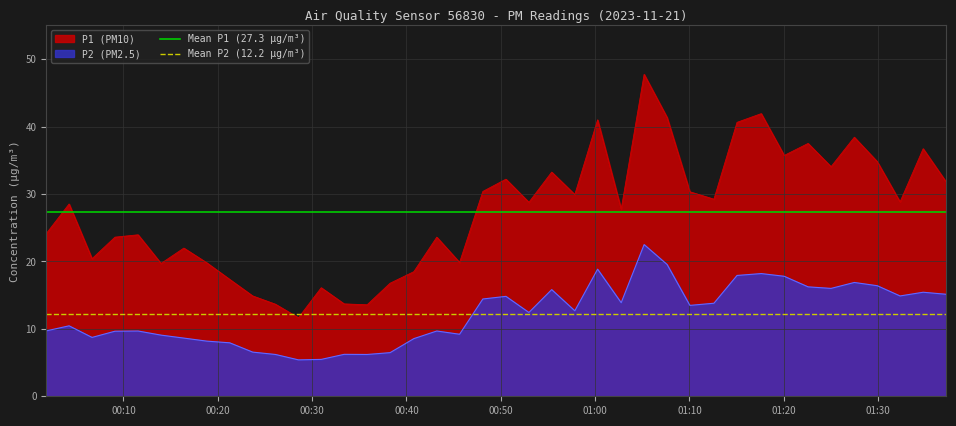

What is the maximum value for P1 (PM10)?

47.8